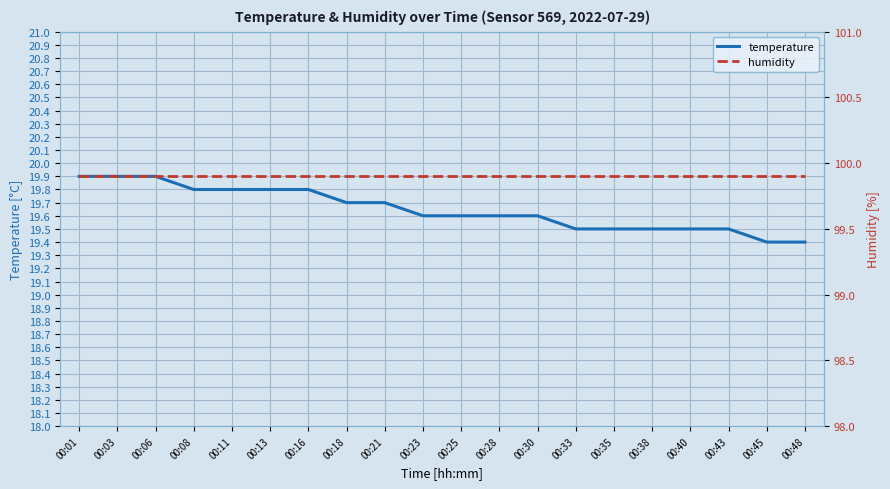

List the series in order of their overall mean, highest first.

humidity, temperature